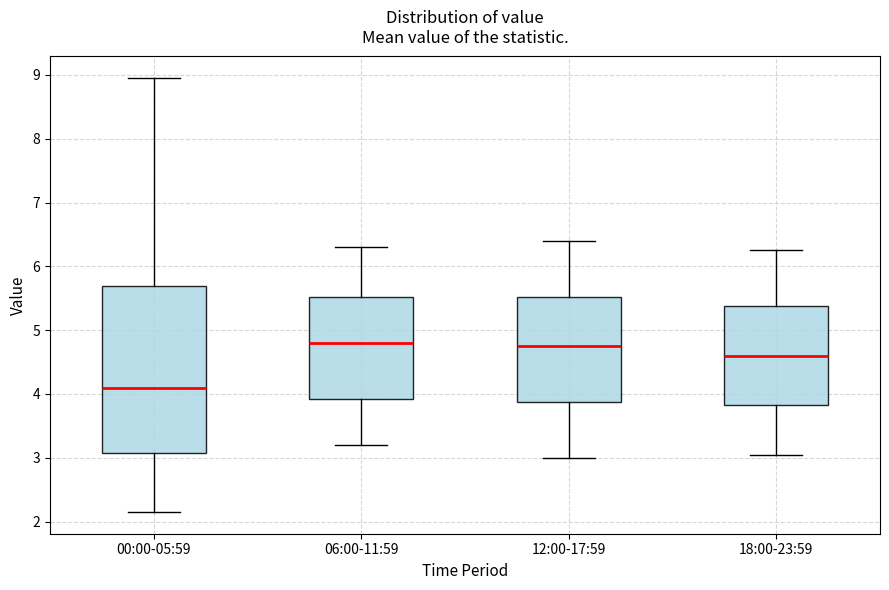

Comparing the boxes themselves (not the whiskers), which one is the tallest?

00:00-05:59